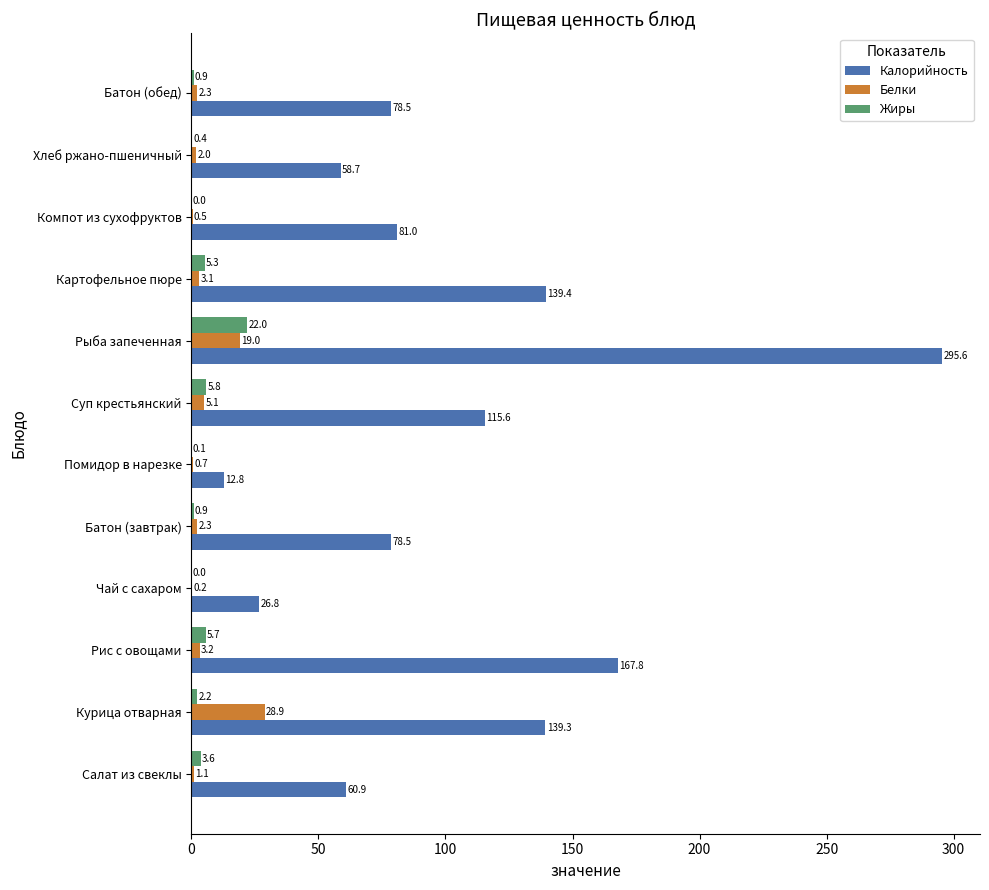

Which series changed the most between Суп крестьянский and Рыба запеченная?

Калорийность